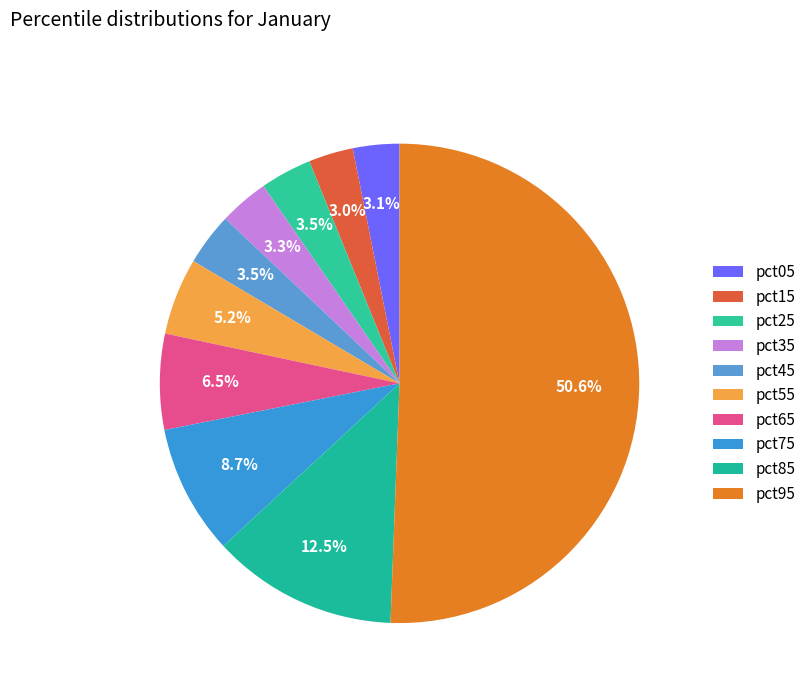

What percentage is the pct75 slice, to the nearest percent?

9%